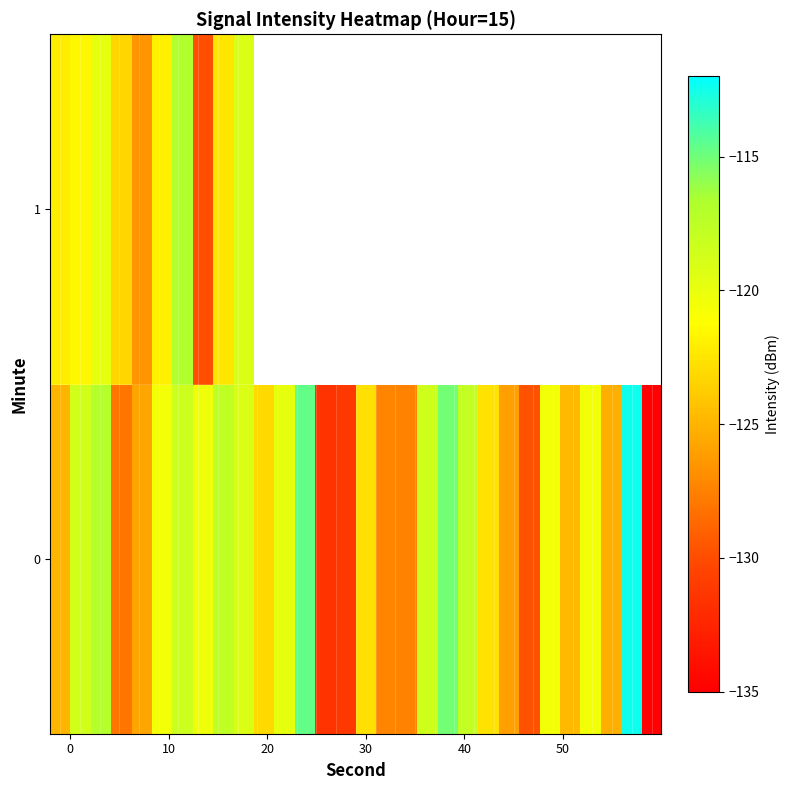

What is the minimum value shown in the chart?

-134.9